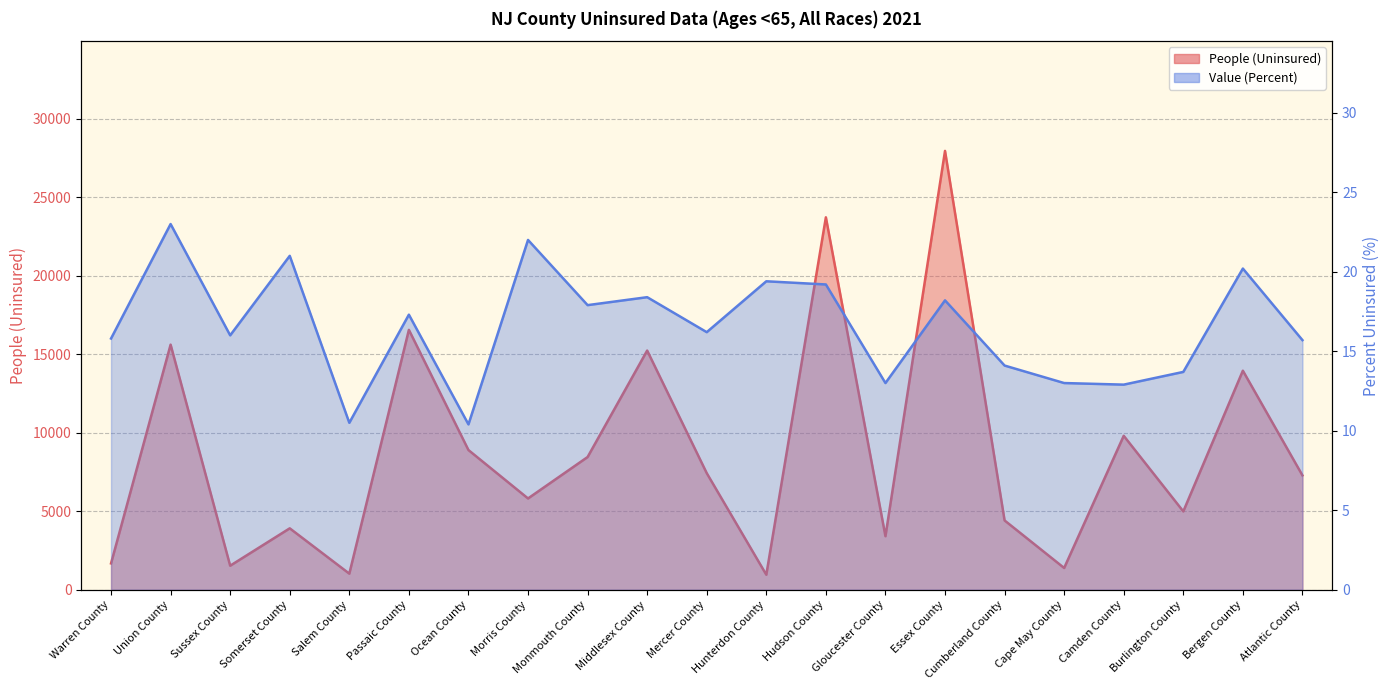

What is the average value of the People (Uninsured) series?

8764.0